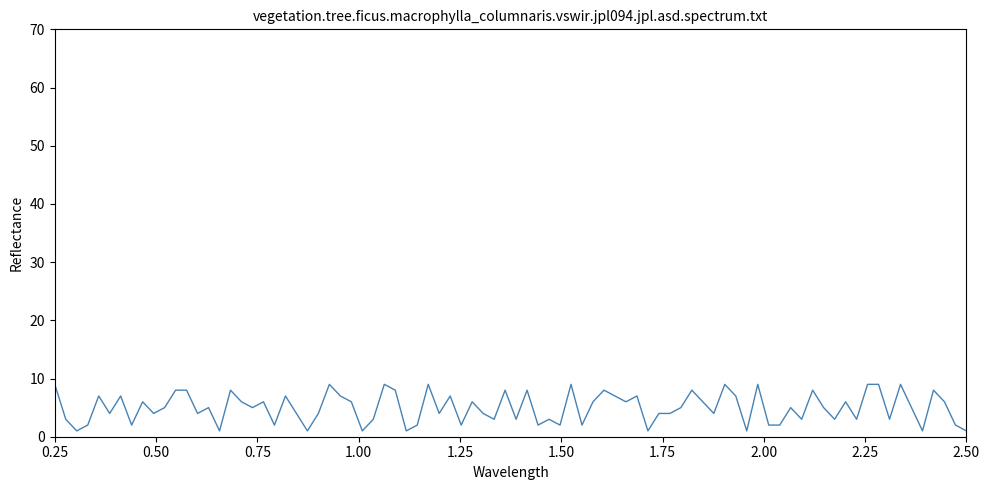

What is the maximum value shown in the chart?

9